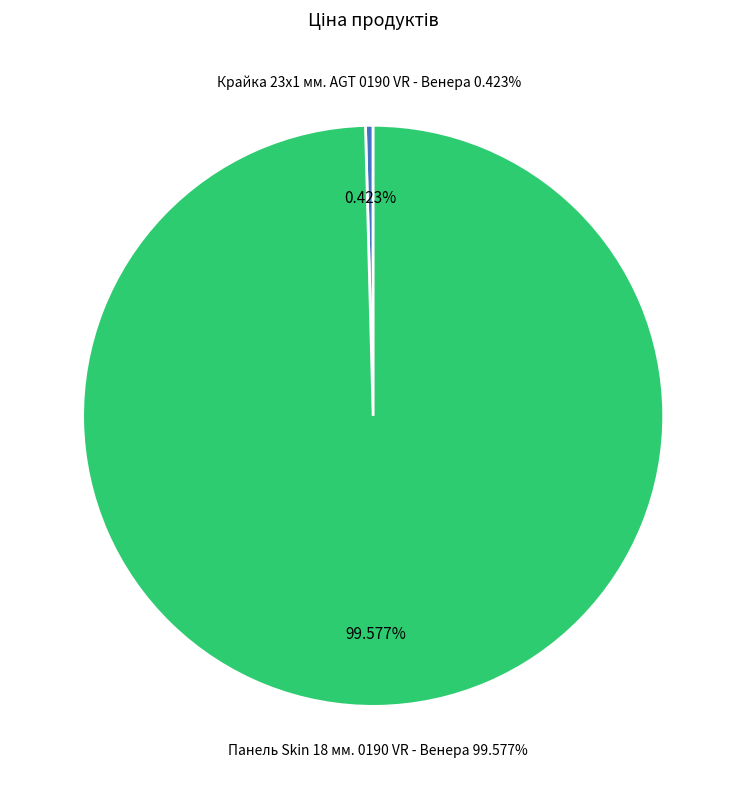

Count the number of slices in the pie.

2